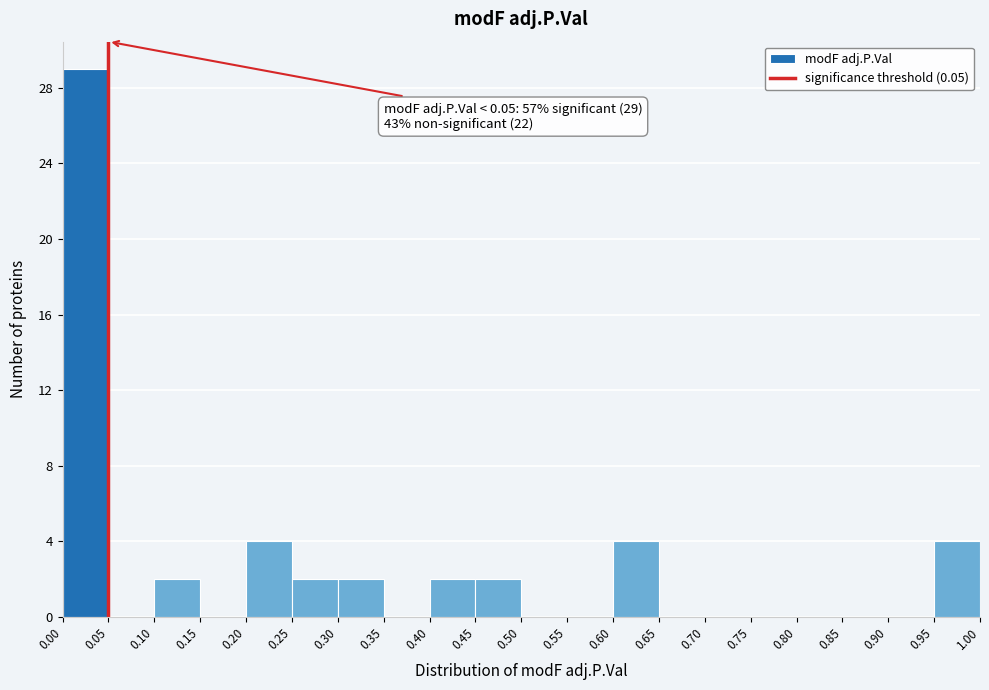

Which range on the x-axis has the tallest bar?

0.00 to 0.05